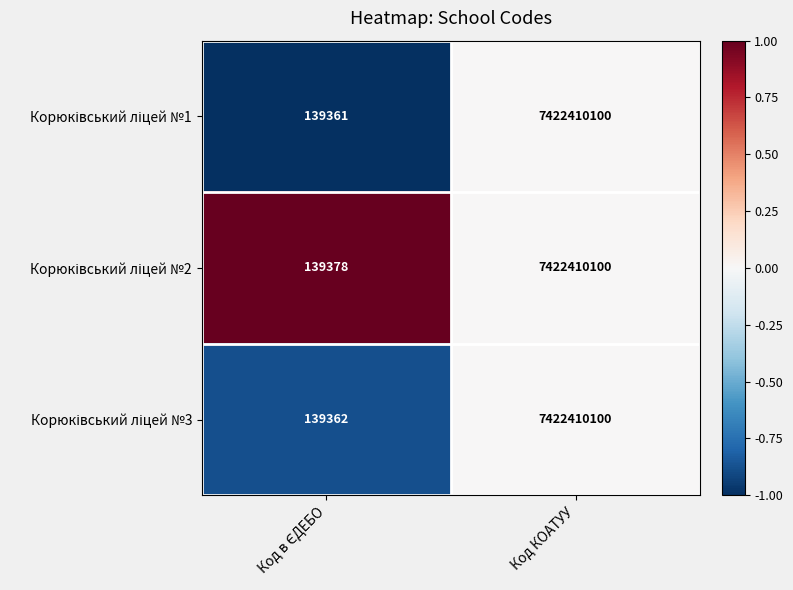

What is the total value across all series at Код КОАТУУ?

22267230300